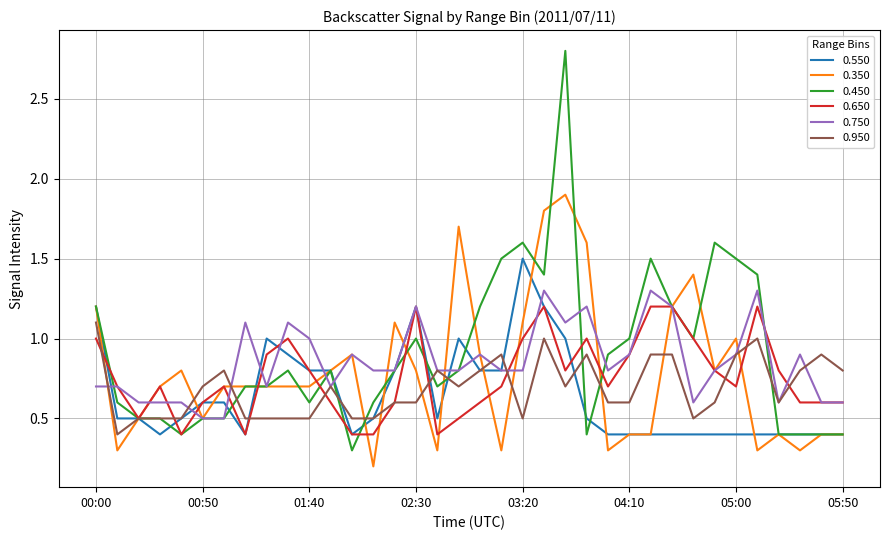

Which series has the widest spread of values?

0.450